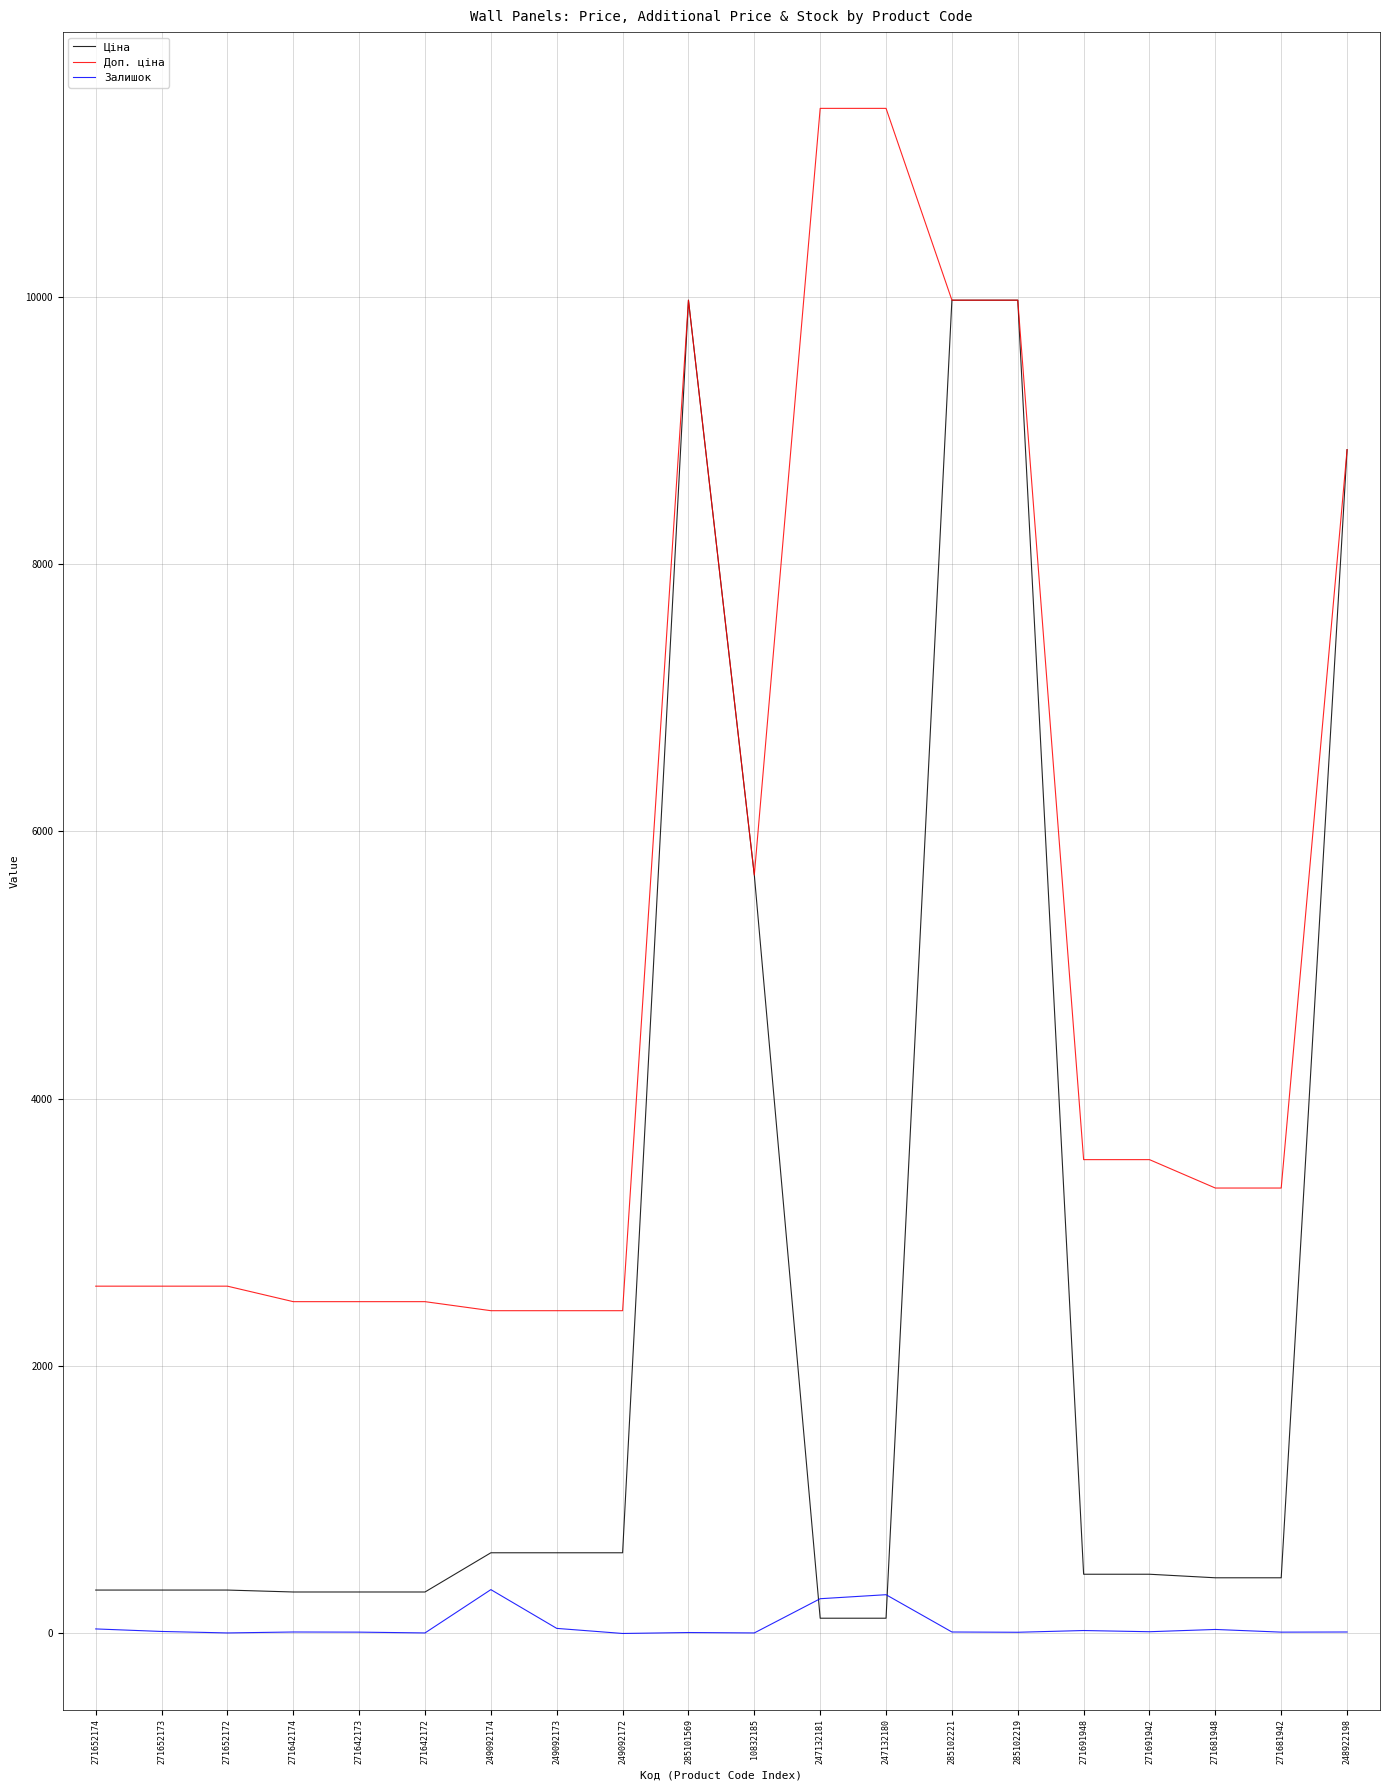

What is the maximum value for Ціна?

9975.0